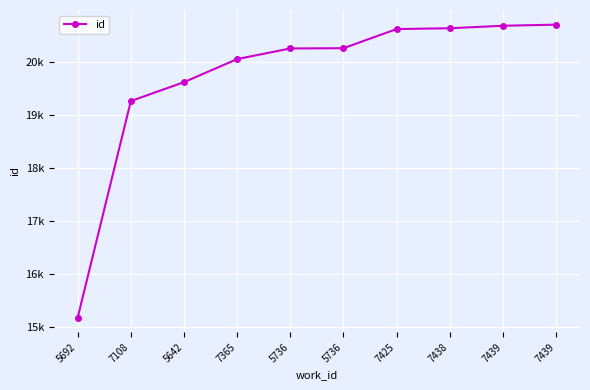

Reading left to right, extract all data points from this chart.

5692=15177	7108=19258	5642=19614	7365=20049	5736=20249	5736=20254	7425=20615	7438=20630	7439=20677	7439=20698